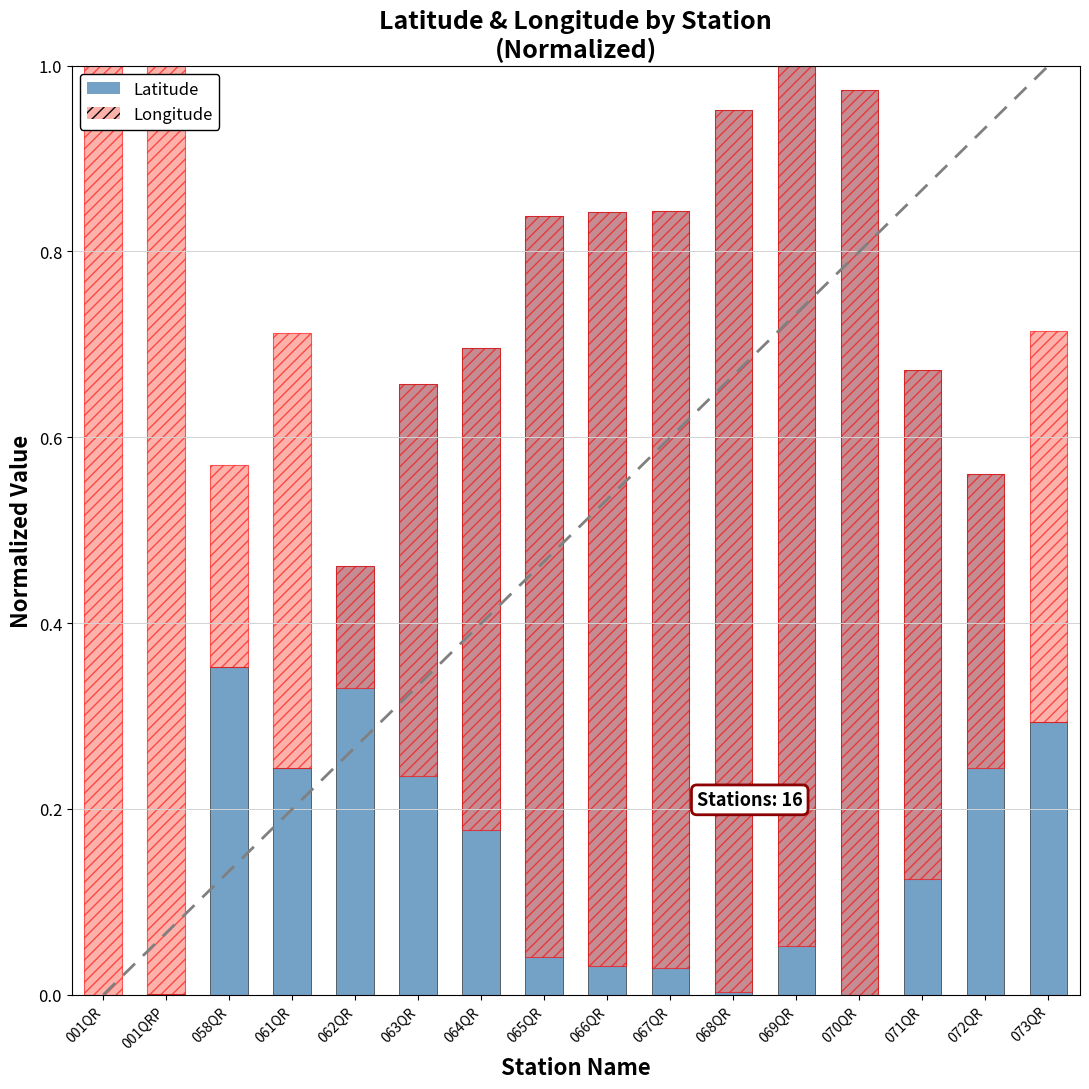

How many bars are there in each group?

2